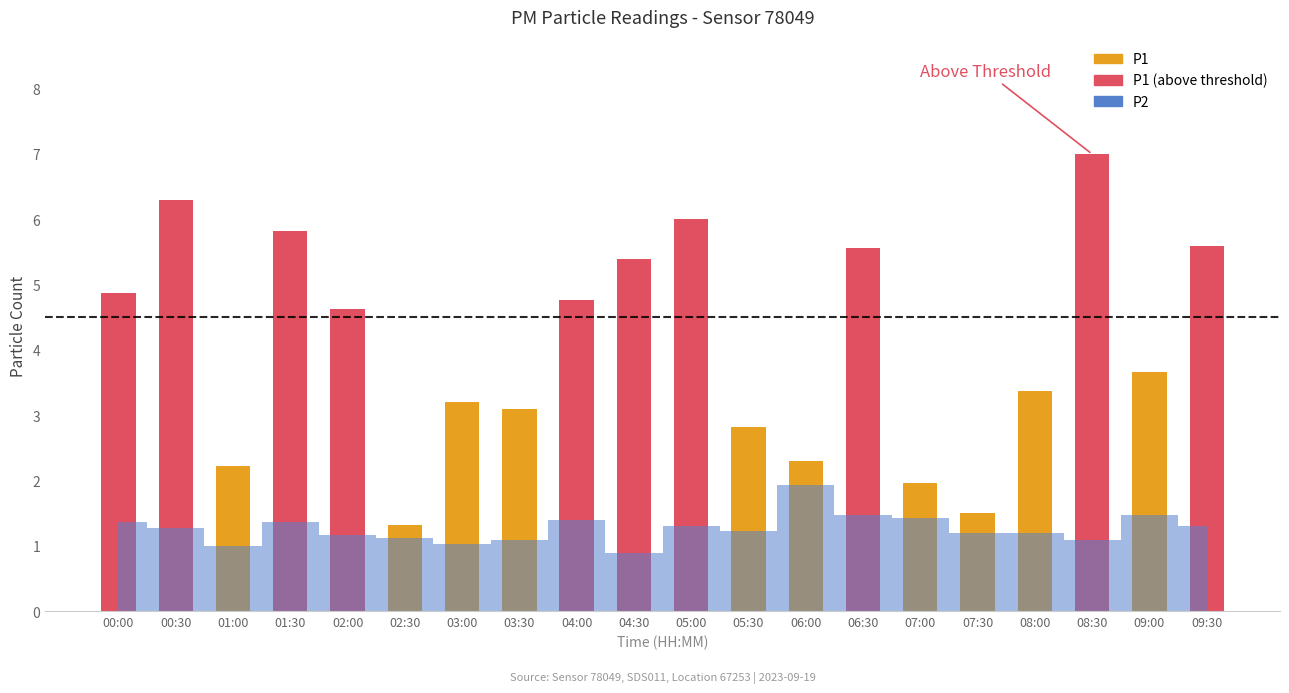

What is the difference between the maximum and minimum values?

1.0